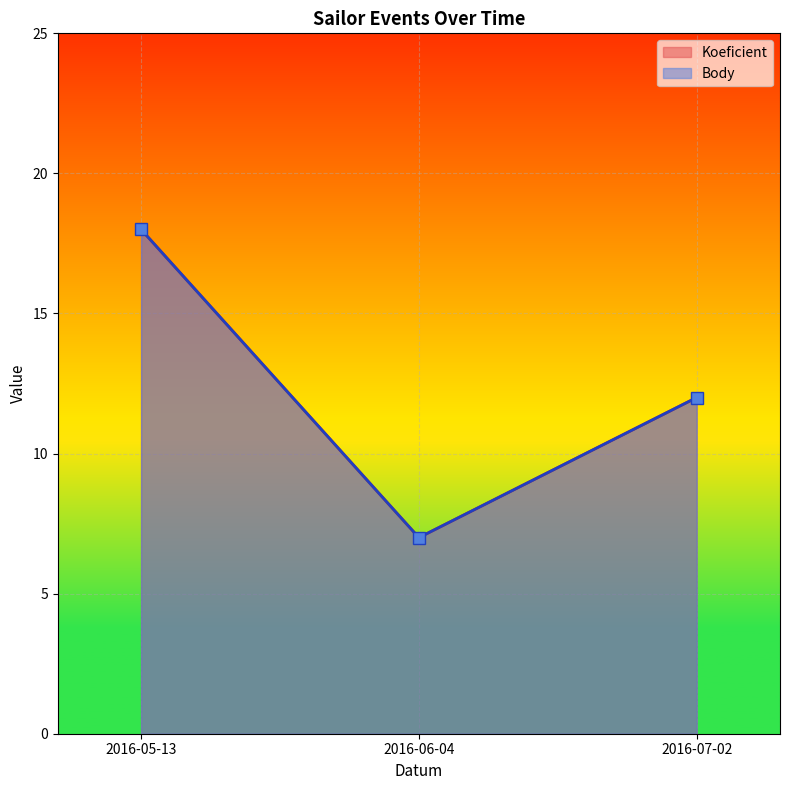

What is the sum of the Koeficient values at 2016-05-13 and 2016-06-04?

25